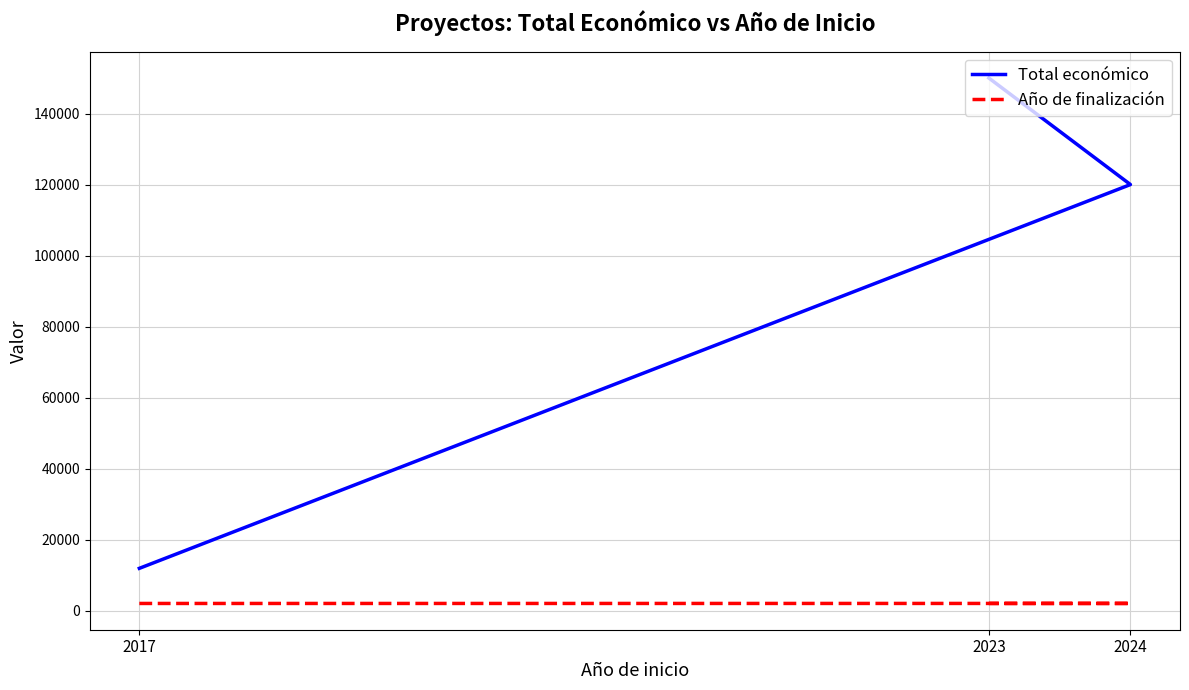

At which category does the chart reach its minimum across all series?

2017